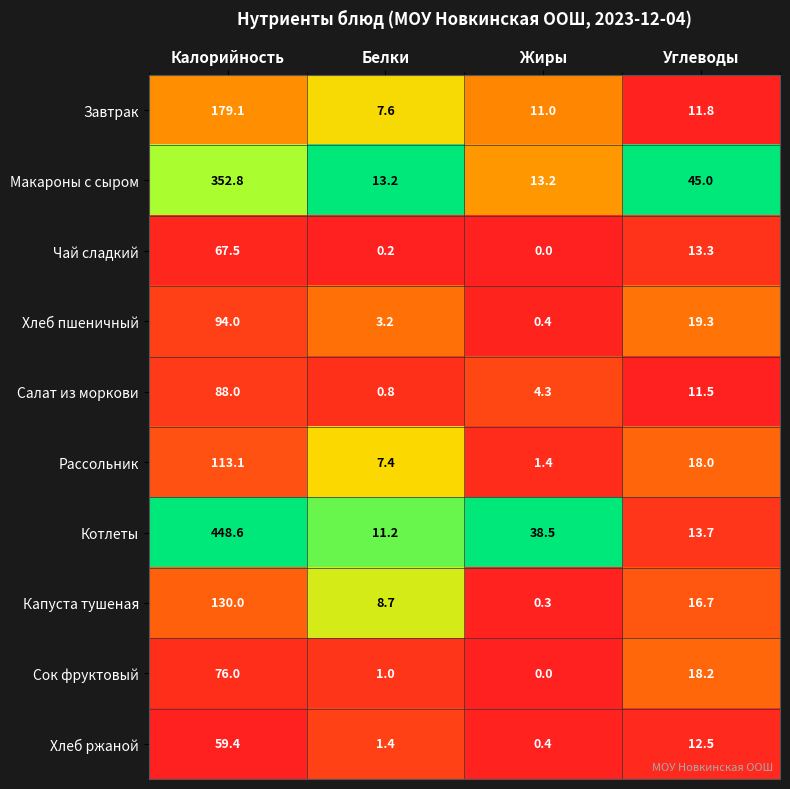

What is the total value across all series at Калорийность?

1608.5